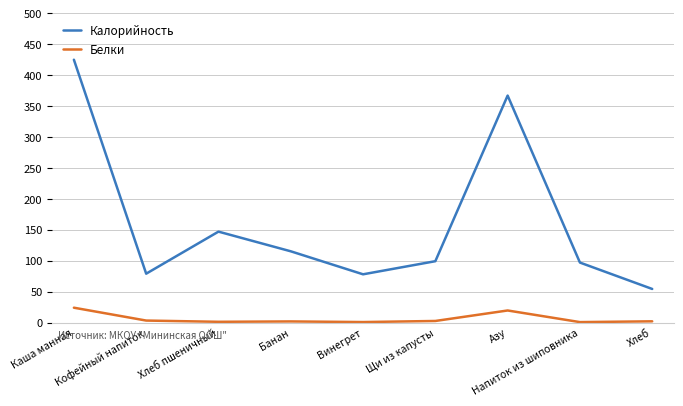

What is the difference between the Белки values at Хлеб пшеничный and Банан?

0.6